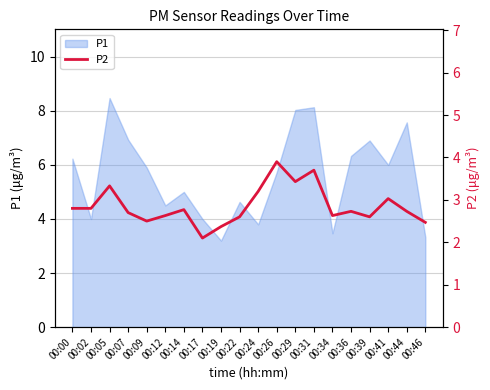

True or false: P1 has a value of 6.9 at 00:39.

True